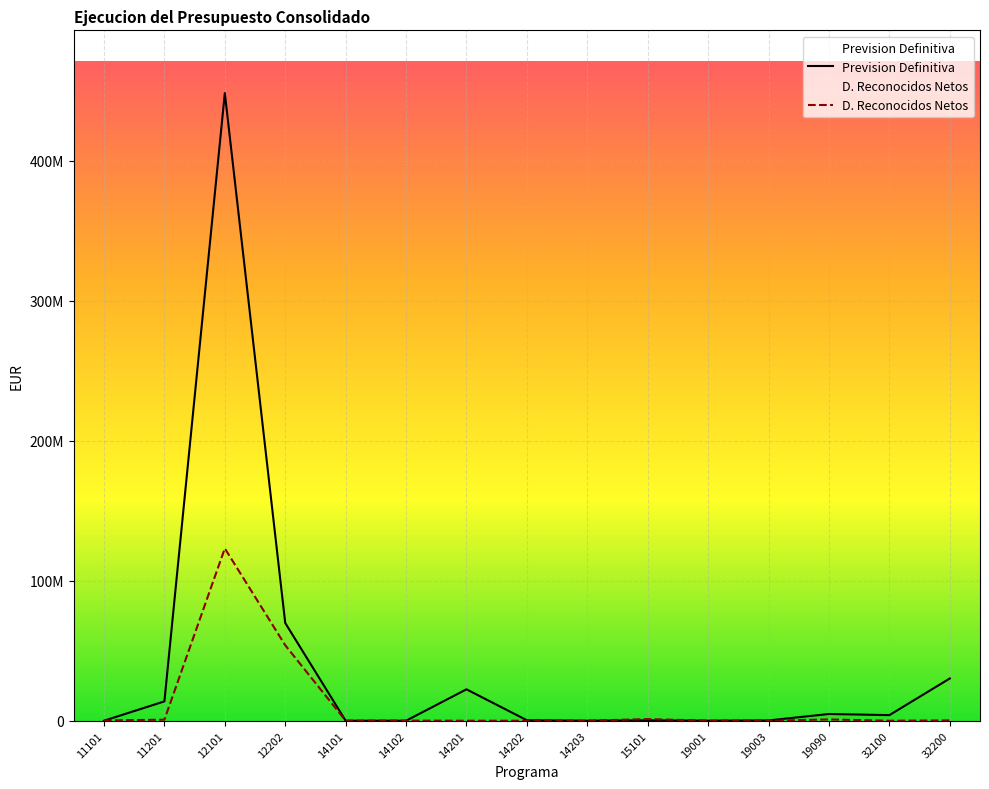

What is the difference between the second highest and minimum values in the D. Reconocidos Netos series?

53920263.0